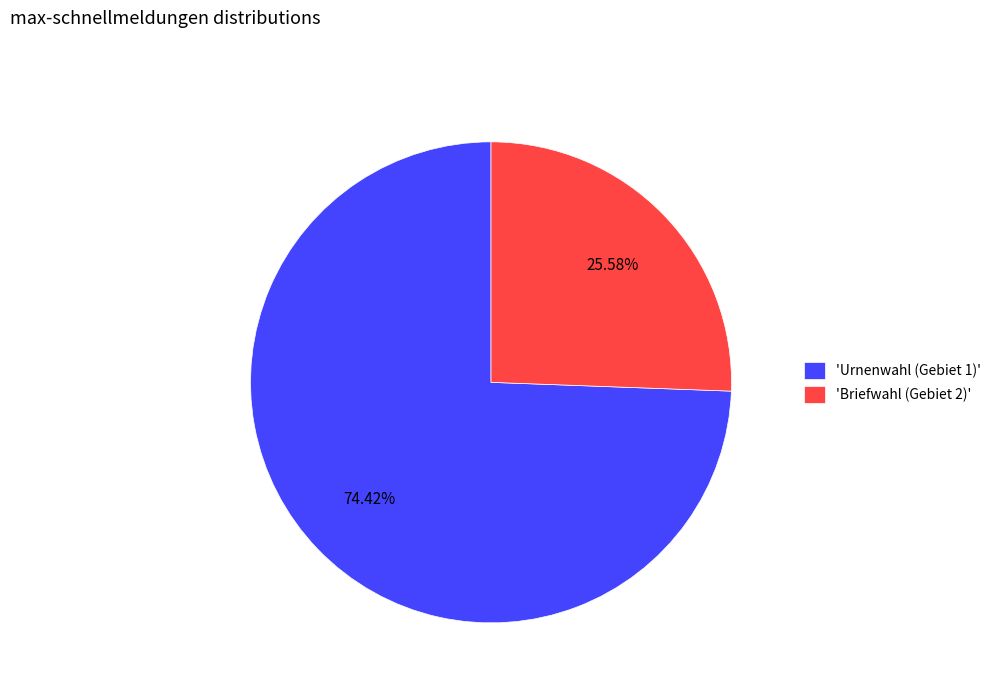

Which has a higher value, 'Urnenwahl (Gebiet 1)' or 'Briefwahl (Gebiet 2)'?

'Urnenwahl (Gebiet 1)'